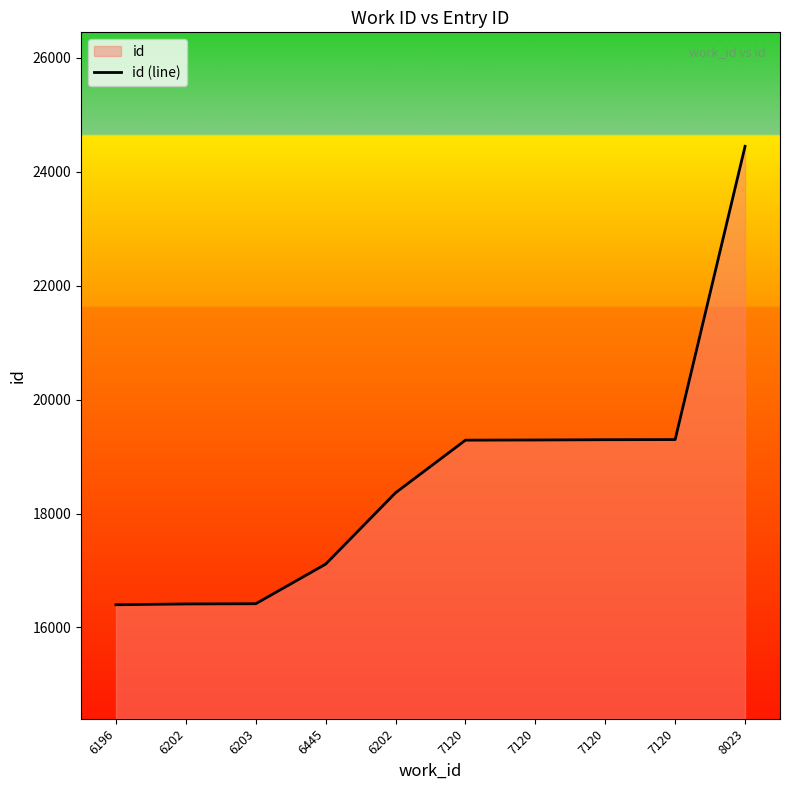

Reading left to right, list all the values displayed in this chart.

6196=16399	6202=16413	6203=16417	6445=17112	6202=18364	7120=19287	7120=19290	7120=19295	7120=19297	8023=24443